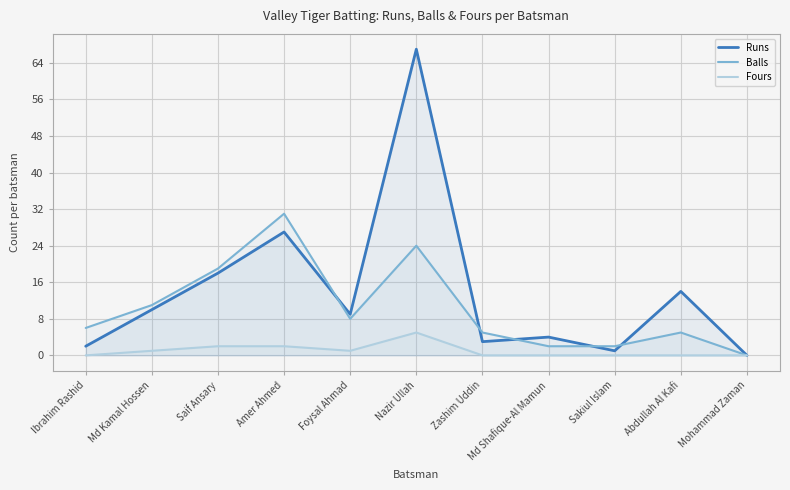

Which series has the largest total across all categories?

Runs